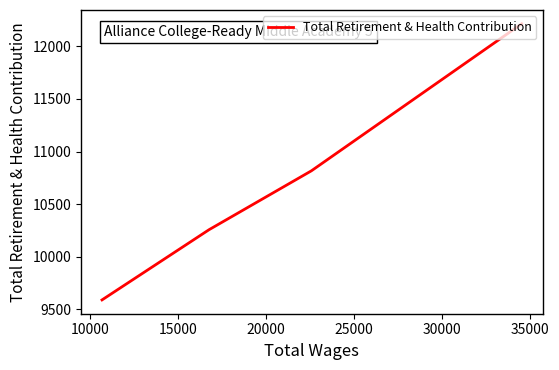

What is the sum of all values?

42878